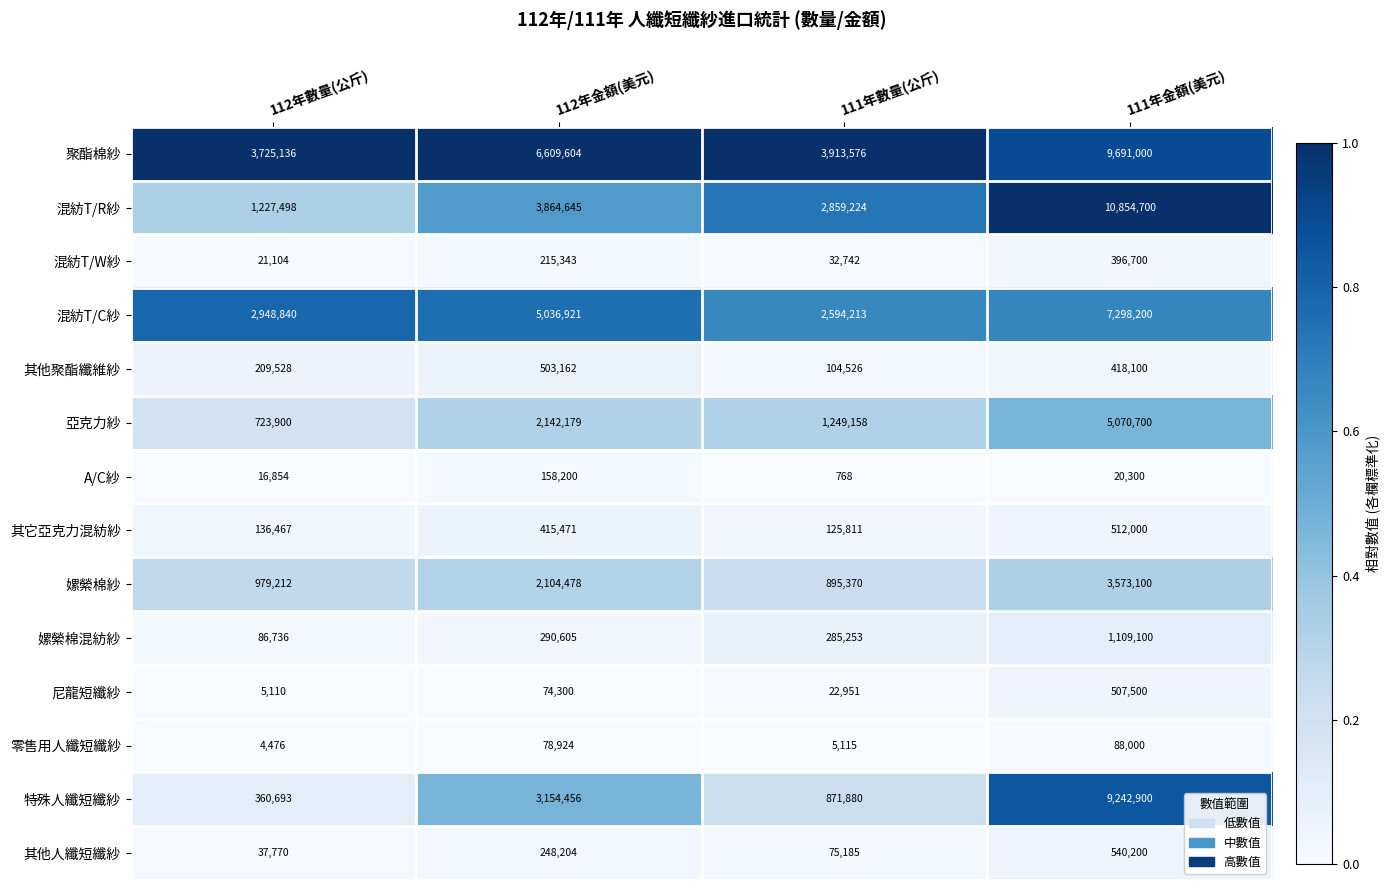

Which label corresponds to the largest value in the chart?

111年金額(美元)